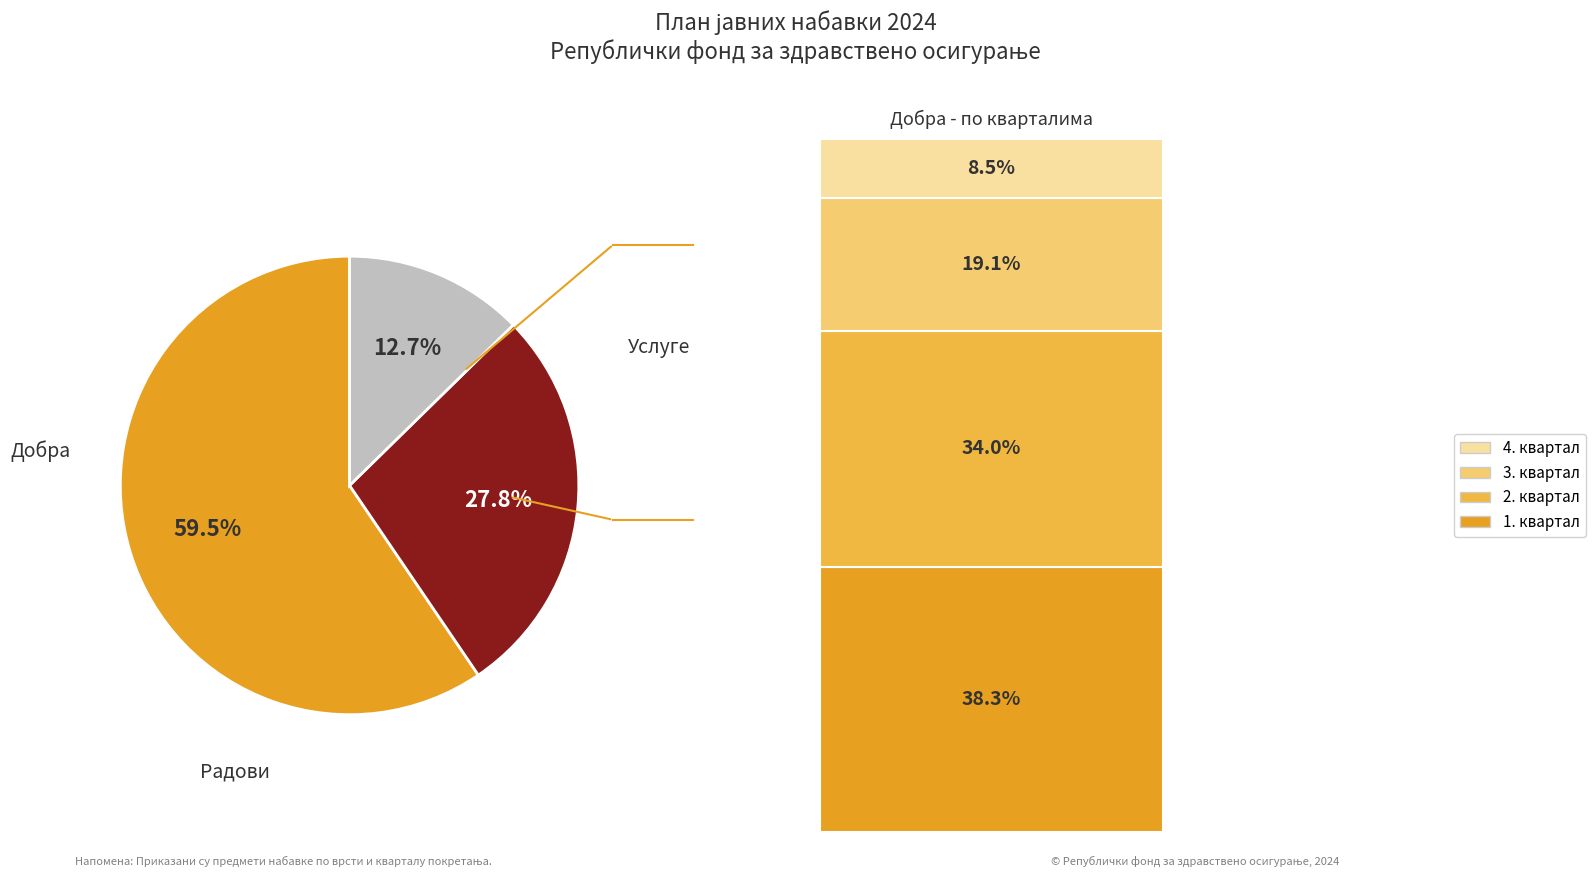

Does any single category account for the majority?

Yes